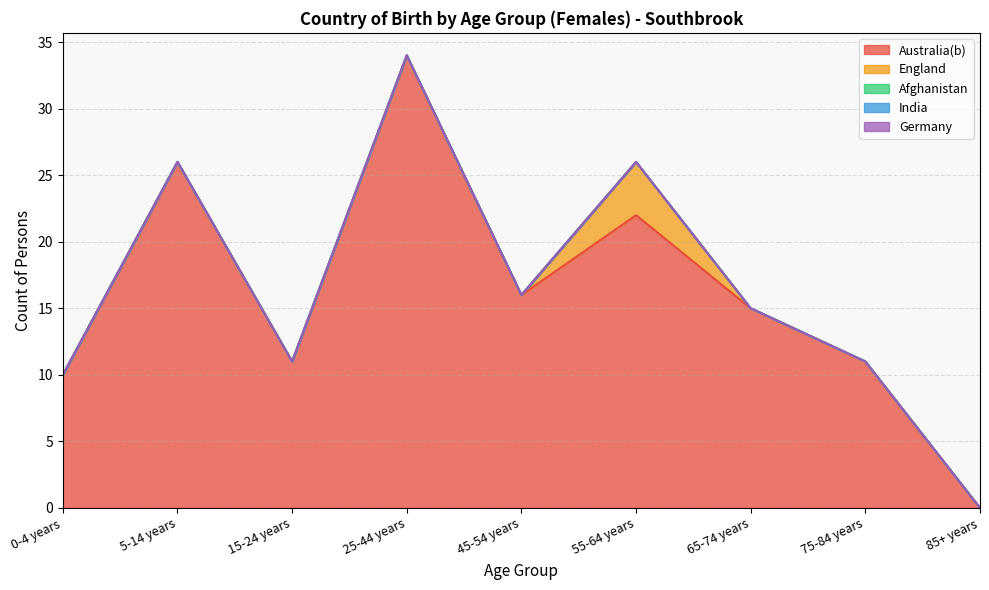

How many categories are shown in the chart?

9